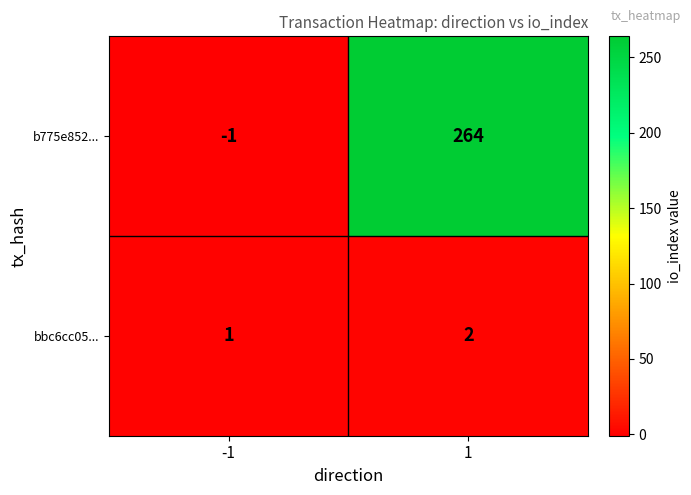

List the series in order of their peak value, highest first.

b775e852..., bbc6cc05...